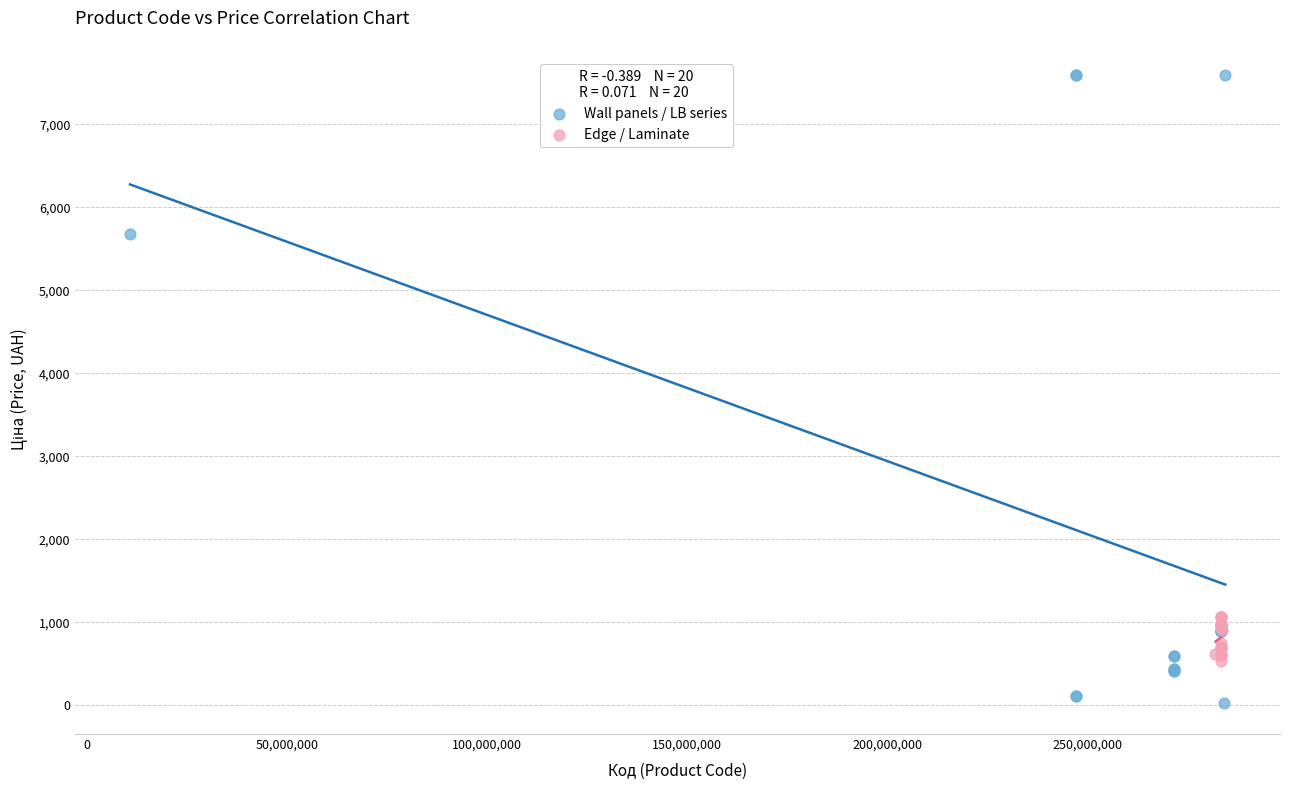

Which series has the largest Y range (max minus min)?

Wall panels / LB series